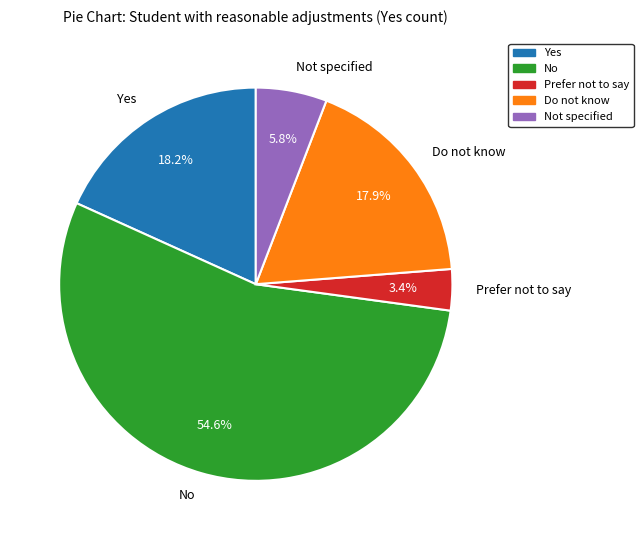

Which category has the biggest portion of the pie?

No